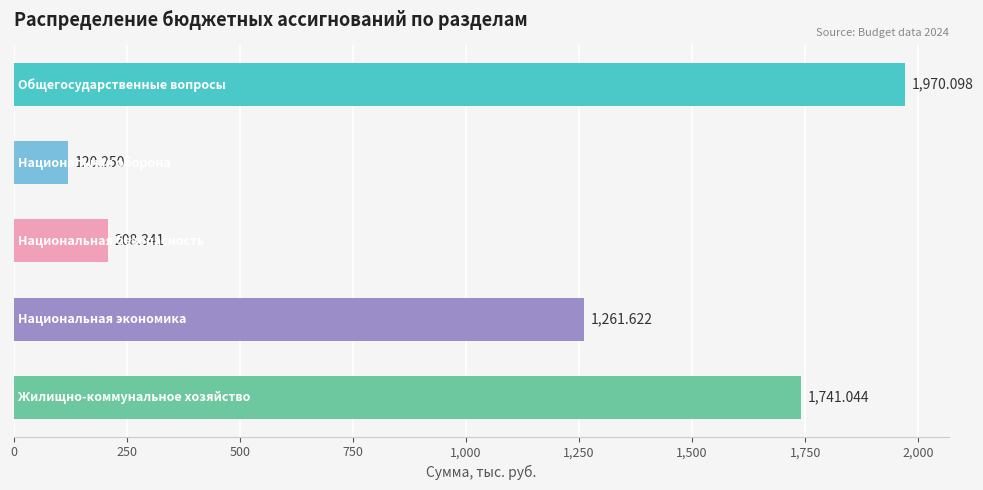

Are the bars horizontal?

Yes